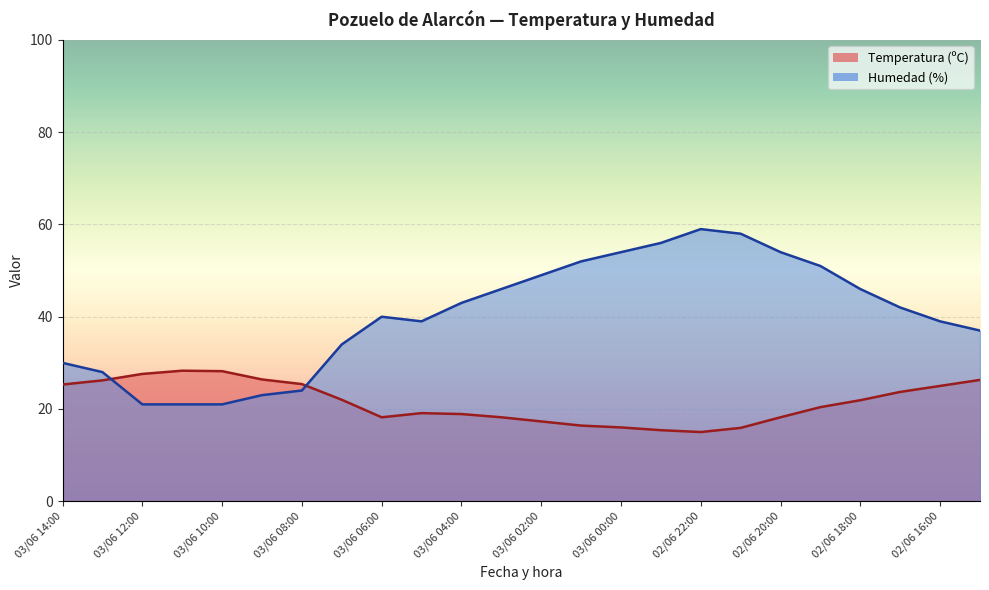

At which label does Temperatura (ºC) first exceed 21?

03/06 14:00